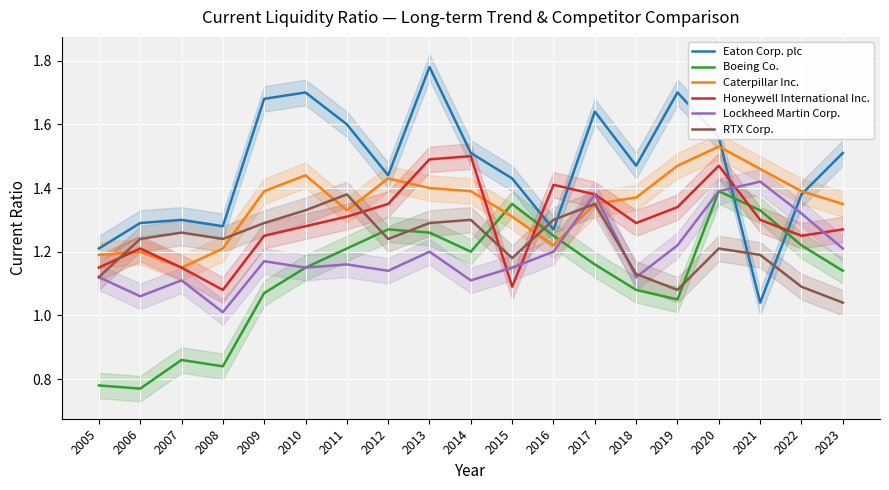

What are all the series names shown in the legend?

Eaton Corp. plc, Boeing Co., Caterpillar Inc., Honeywell International Inc., Lockheed Martin Corp., RTX Corp.